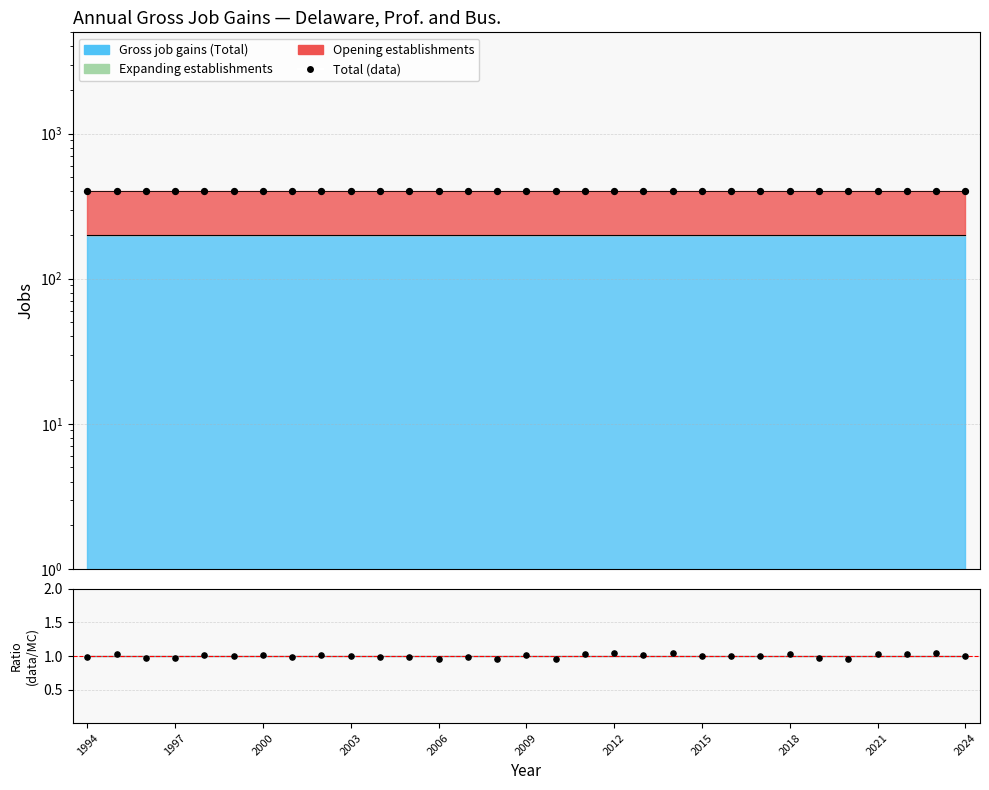

Is the value of Ratio at 17 greater than the value of Ratio (data/MC) at 18?

No